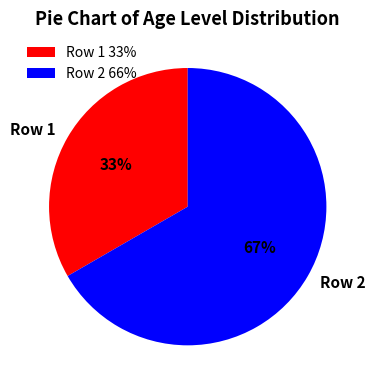

To the nearest percent, what portion does Row 1 represent?

33%